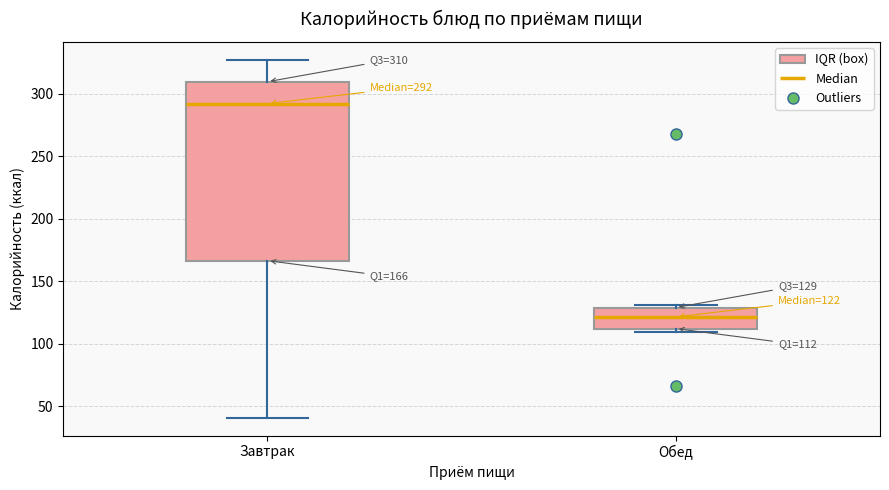

Comparing the boxes themselves (not the whiskers), which one is the tallest?

Завтрак